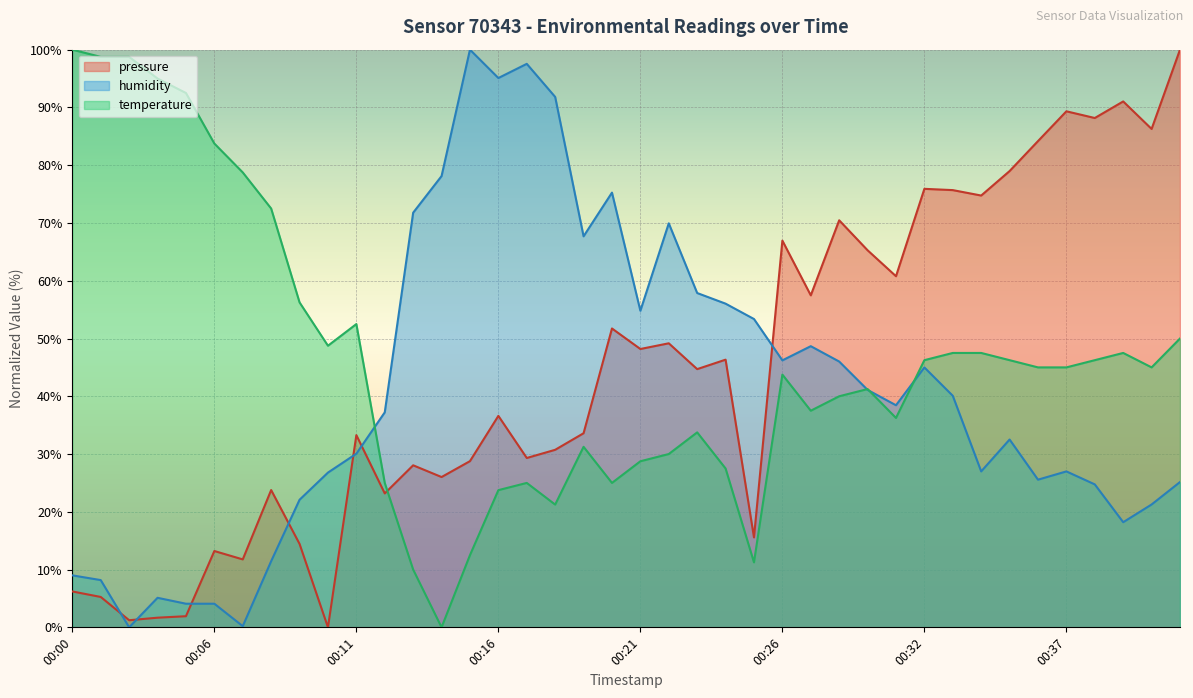

How many values in the humidity series exceed 38?

20